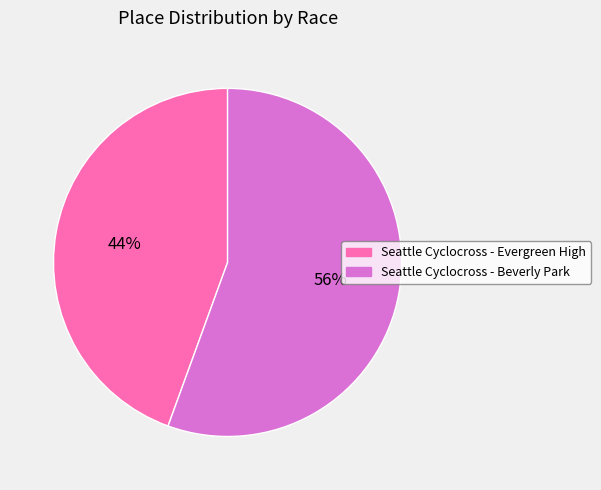

How many slices are in this pie chart?

2